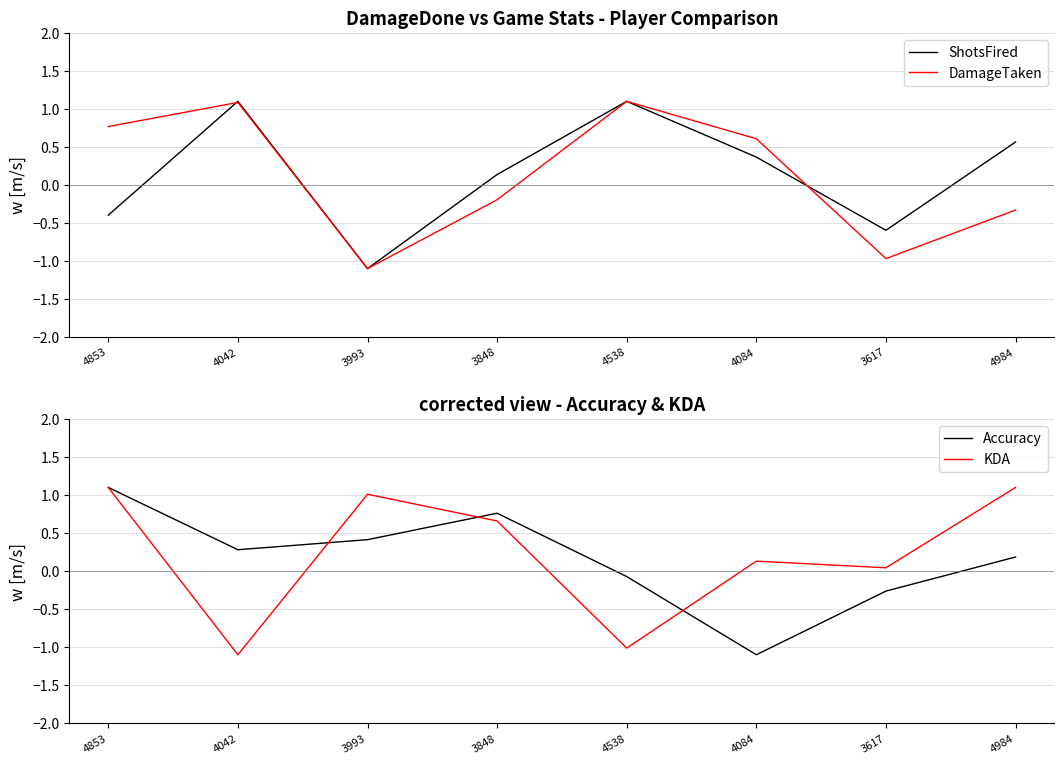

How many distinct data groups are displayed?

4